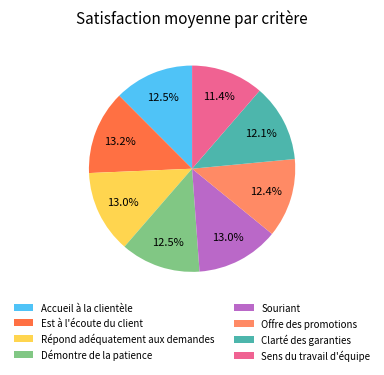

Which has a higher value, Démontre de la patience or Est à l'écoute du client?

Est à l'écoute du client